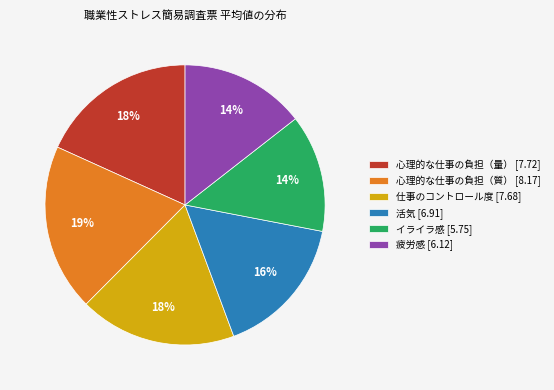

What percentage is the 活気 slice, to the nearest percent?

16%